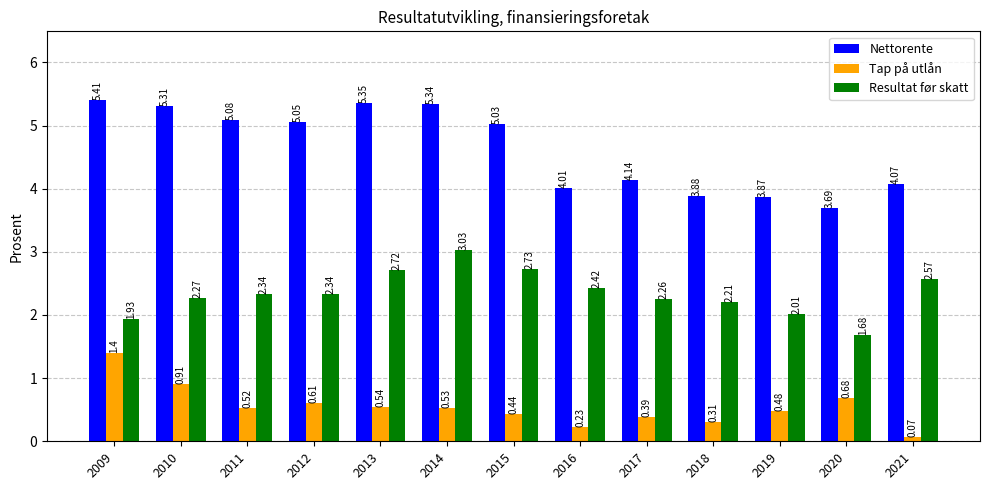

How many bars are there in total?

39